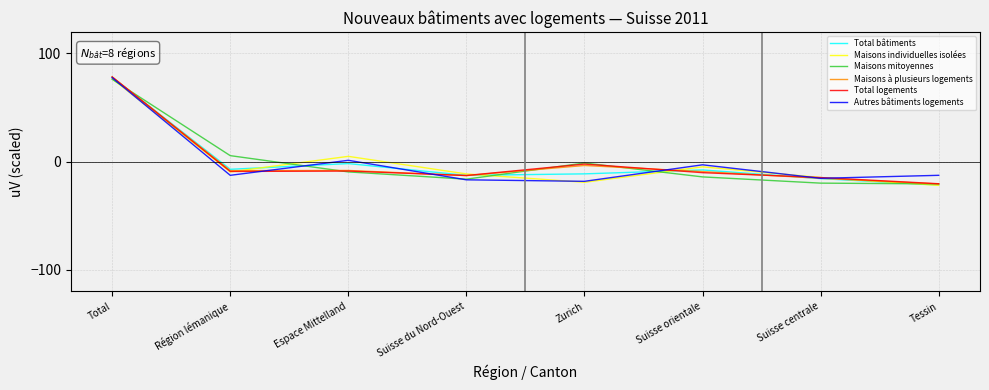

What value does the Total bâtiments series have at Suisse du Nord-Ouest?

-12.7